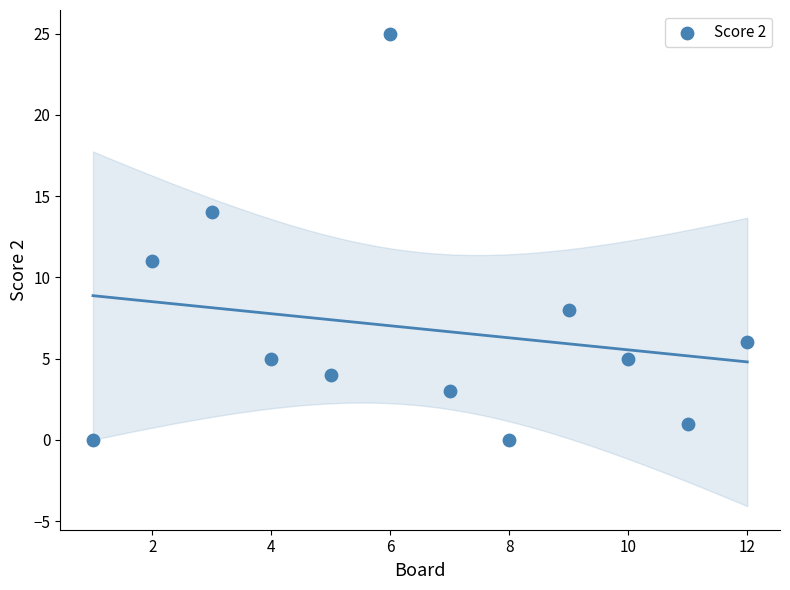

What Y value in the scatter plot is closest to 12?

11